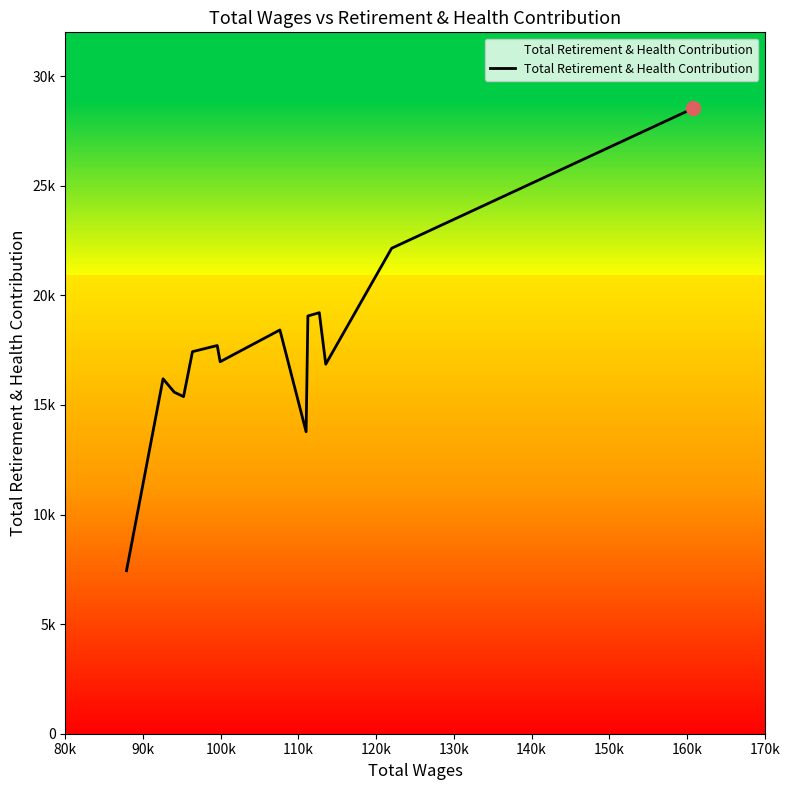

How many points are lower than both their immediate neighbors (excluding endpoints)?

4